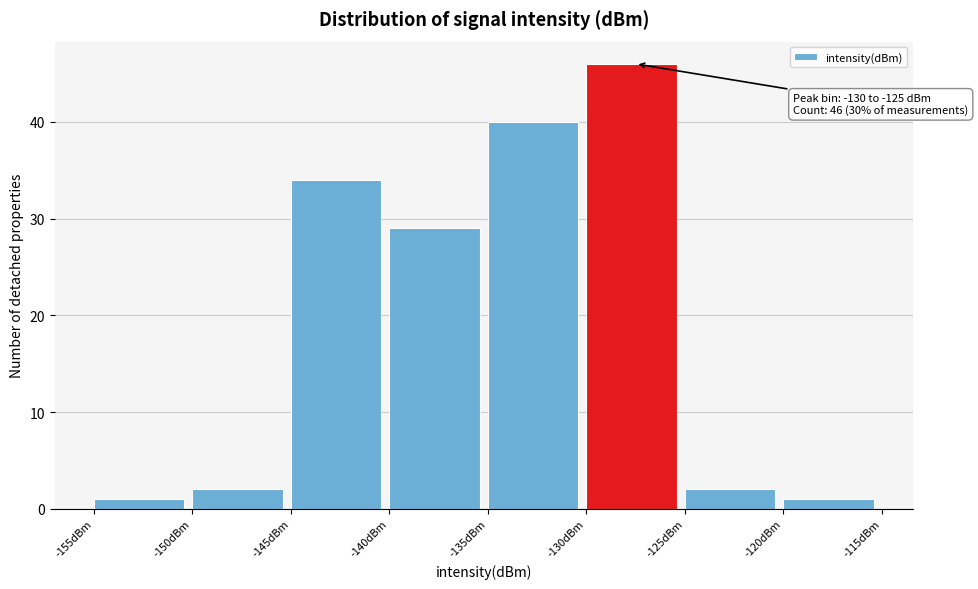

Over which range of the x-axis is the bar tallest?

-130 to -125